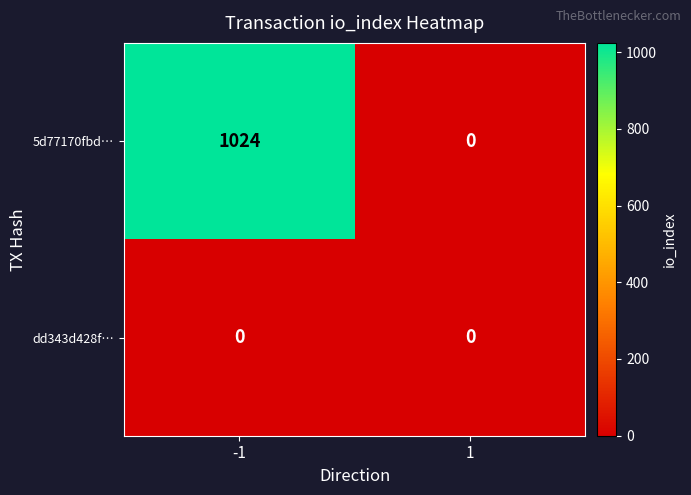

List the series in order of their peak value, lowest first.

dd343d428f…, 5d77170fbd…